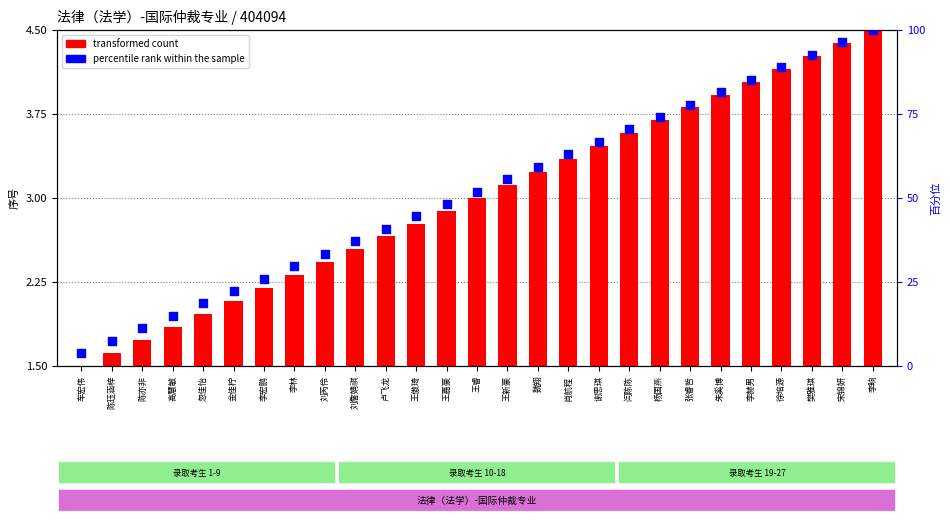

Which series has the largest Y range (max minus min)?

percentile rank within the sample